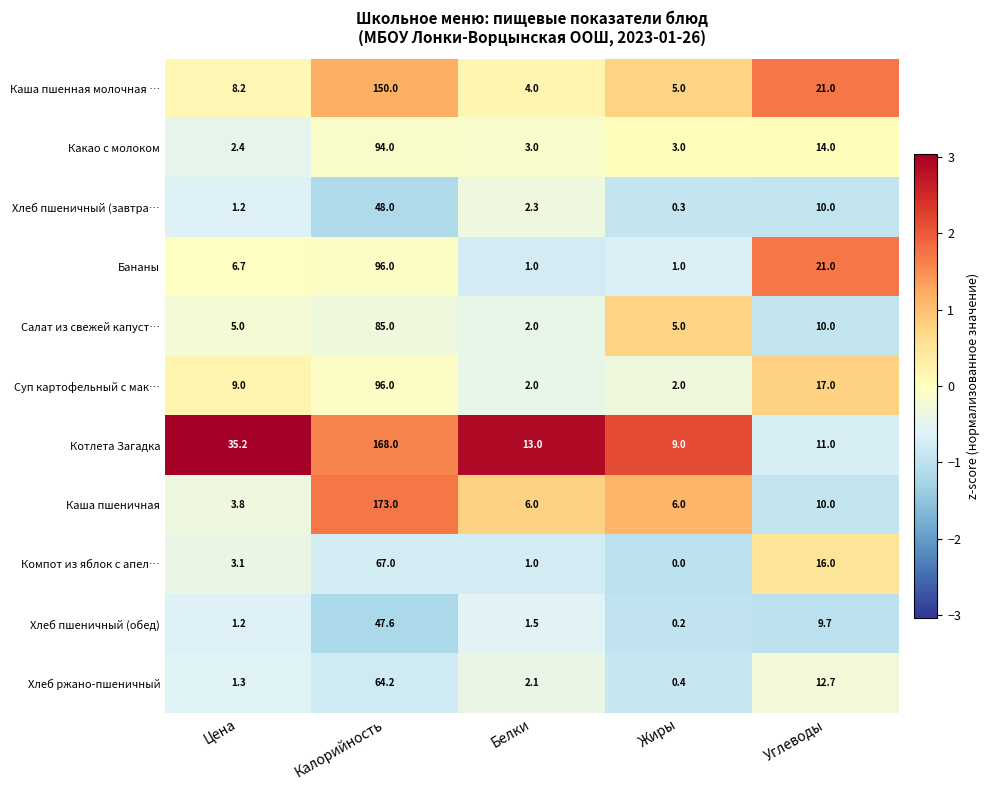

Between Калорийность and Белки, which series saw the biggest shift?

Каша пшеничная